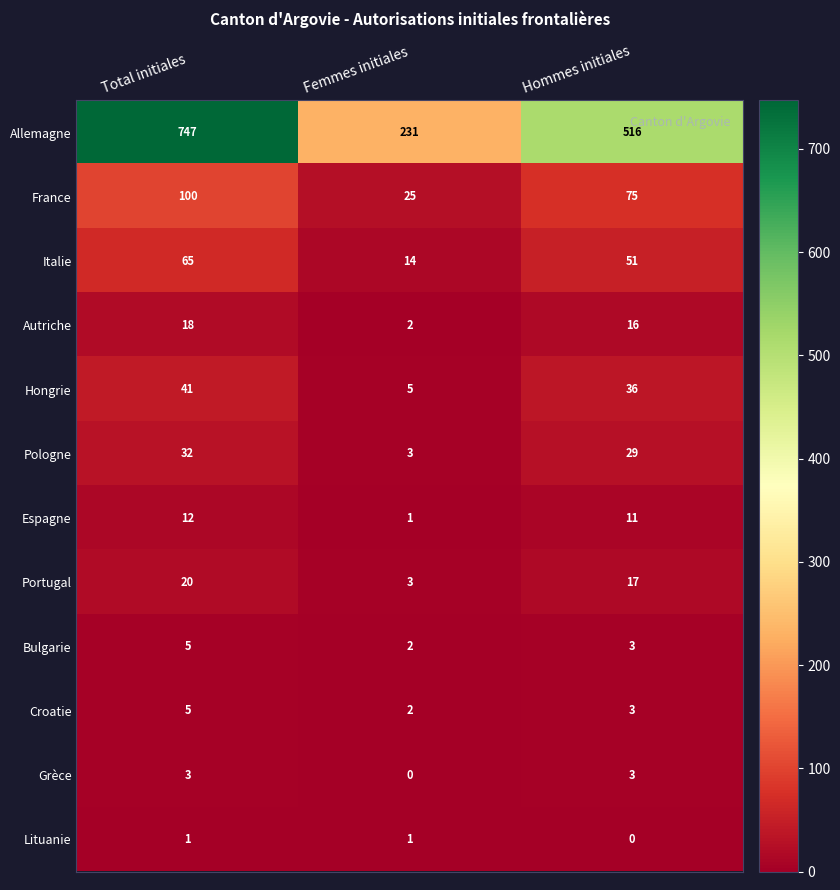

How many categories are shown in the chart?

3